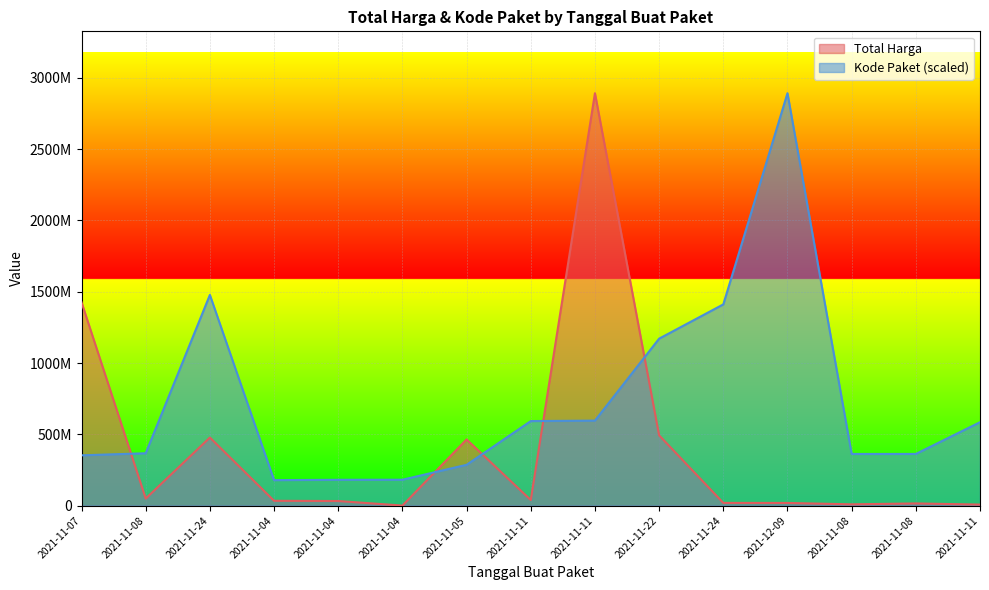

At how many categories does at least one series exceed 71936241?

15